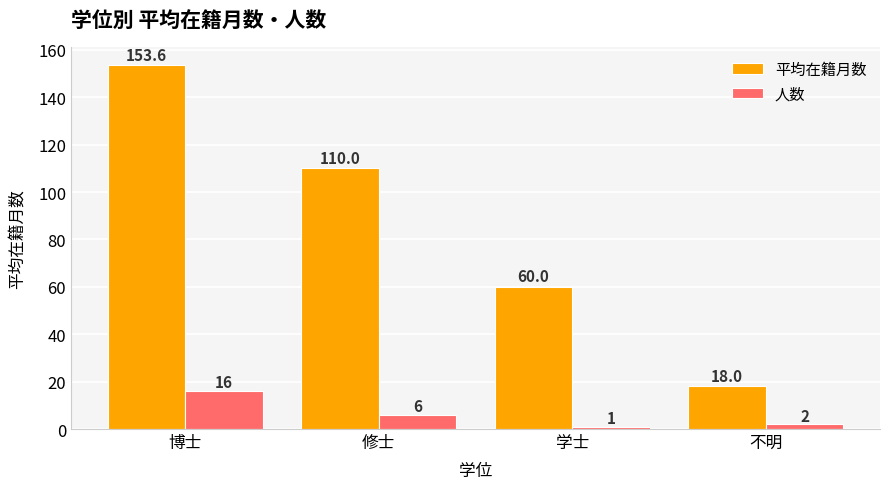

Rank the series at 学士 from lowest to highest value.

人数, 平均在籍月数